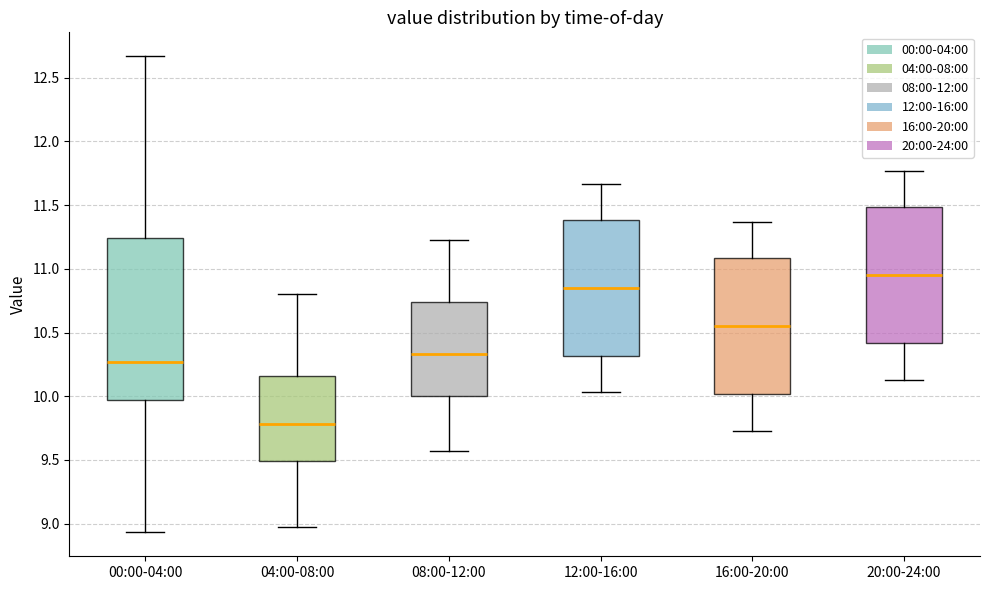

Which box has the lowest median line?

04:00-08:00